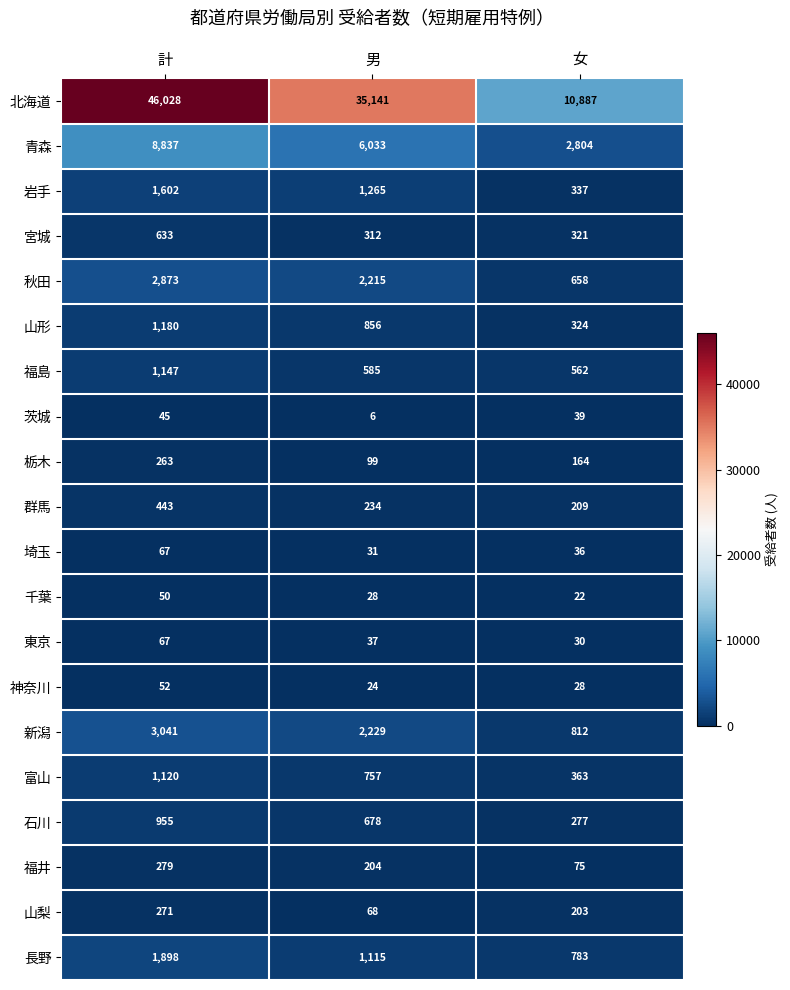

Which series has the largest range (max minus min)?

北海道